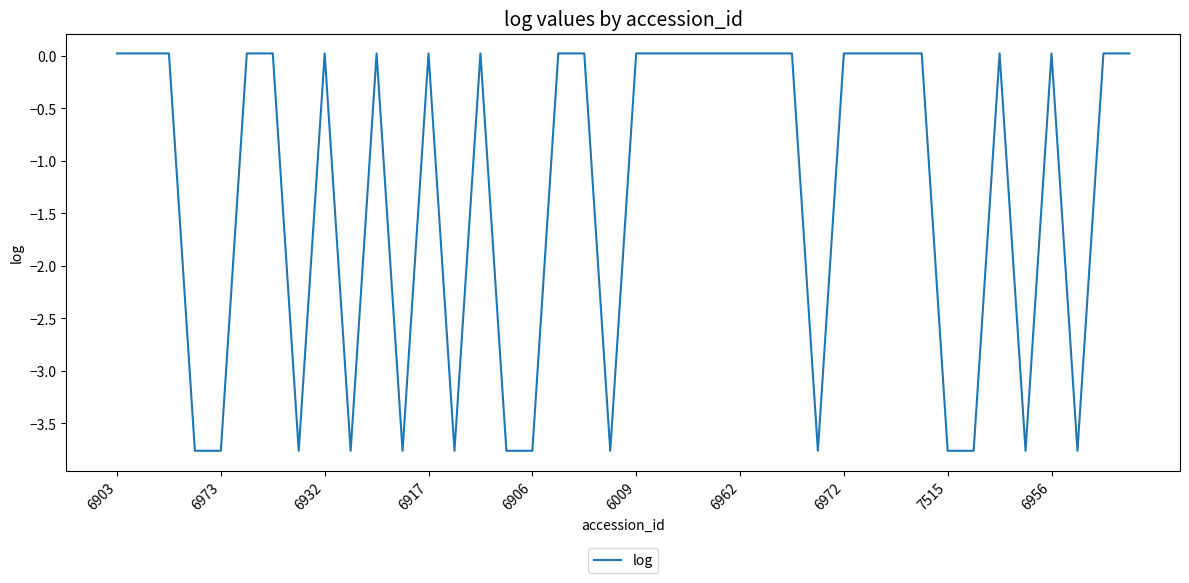

Is this an area chart (filled region under the line)?

No